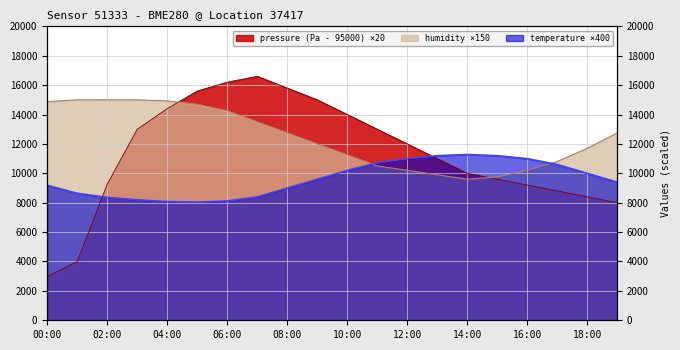

Between 19:00 and 06:00, which is larger?

06:00